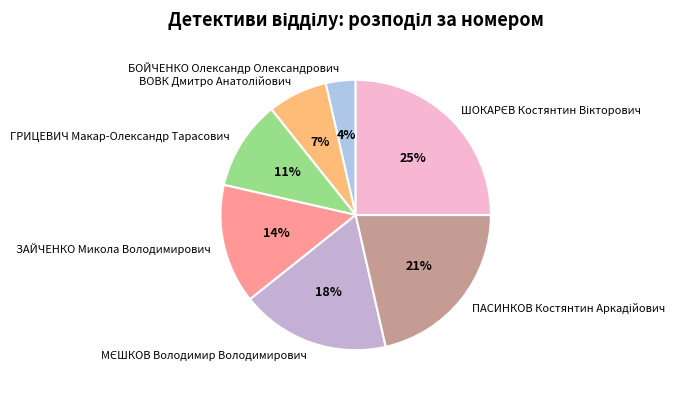

Is it true that ЗАЙЧЕНКО Микола Володимирович is 25% of the pie?

False